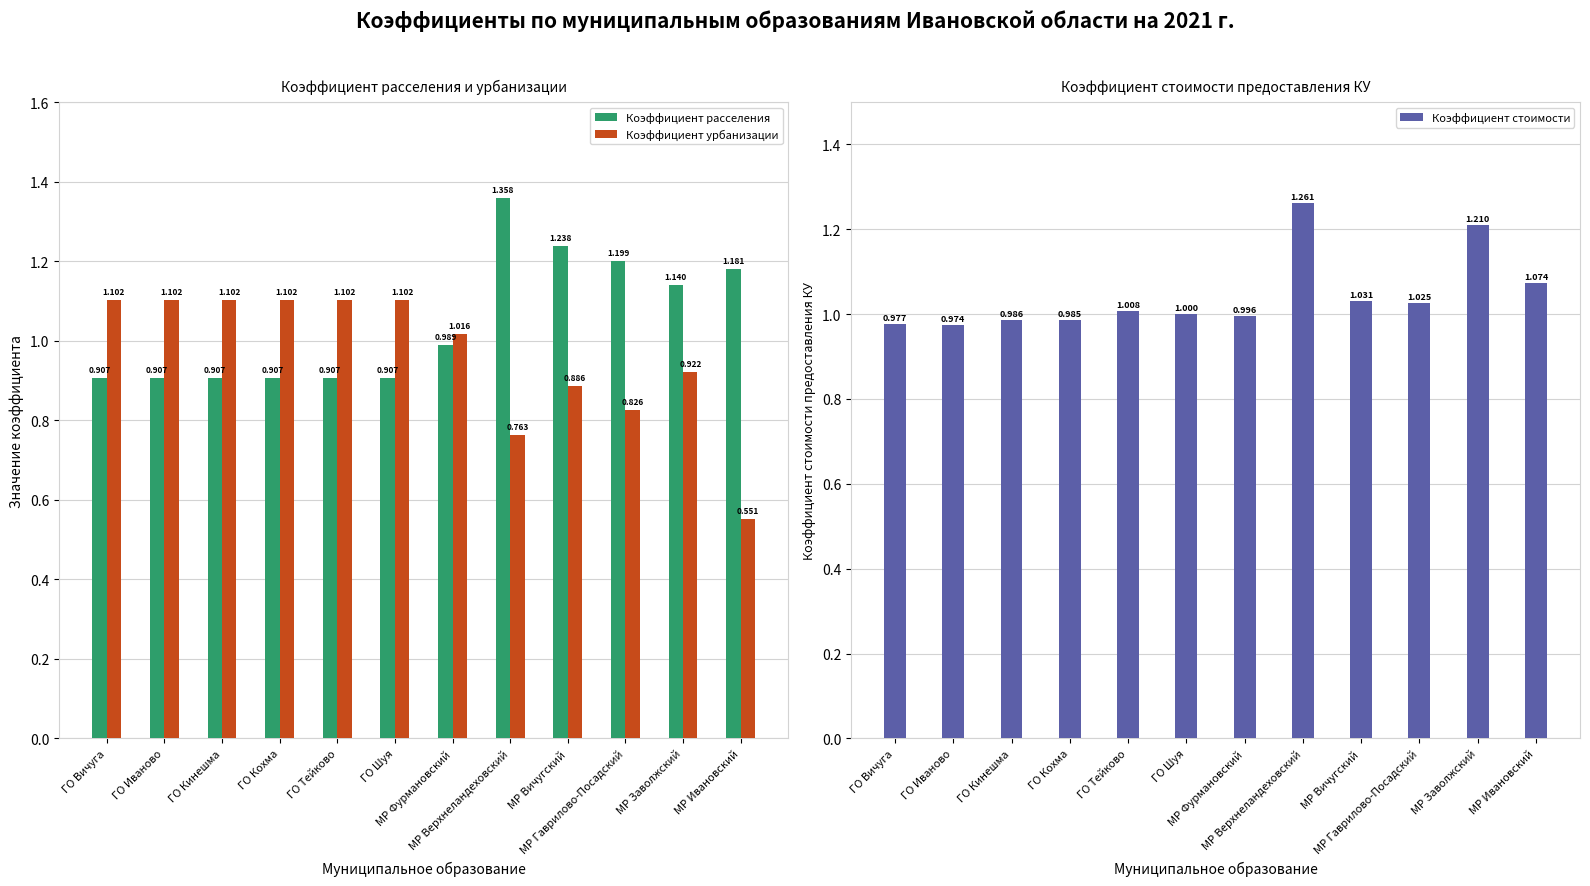

Reading left to right, what are all the values shown in this chart?

Коэффициент расселения: 0.9	0.9	0.9	0.9	0.9	0.9	1.0	1.4	1.2	1.2	1.1	1.2
Коэффициент урбанизации: 1.1	1.1	1.1	1.1	1.1	1.1	1.0	0.8	0.9	0.8	0.9	0.6
Коэффициент стоимости: 1.0	1.0	1.0	1.0	1.0	1.0	1.0	1.3	1.0	1.0	1.2	1.1